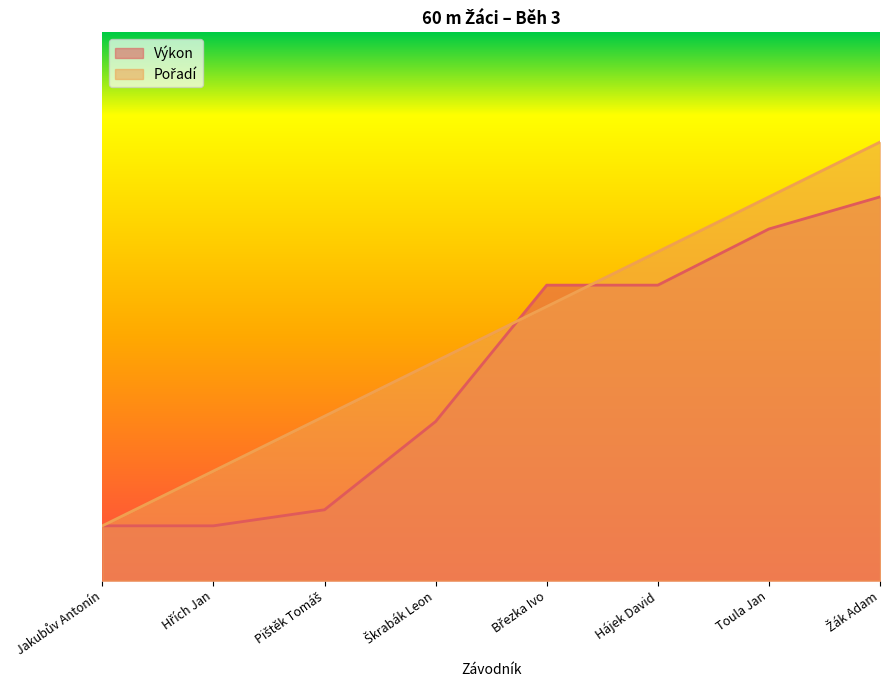

Does the chart display data point markers on the line(s)?

No